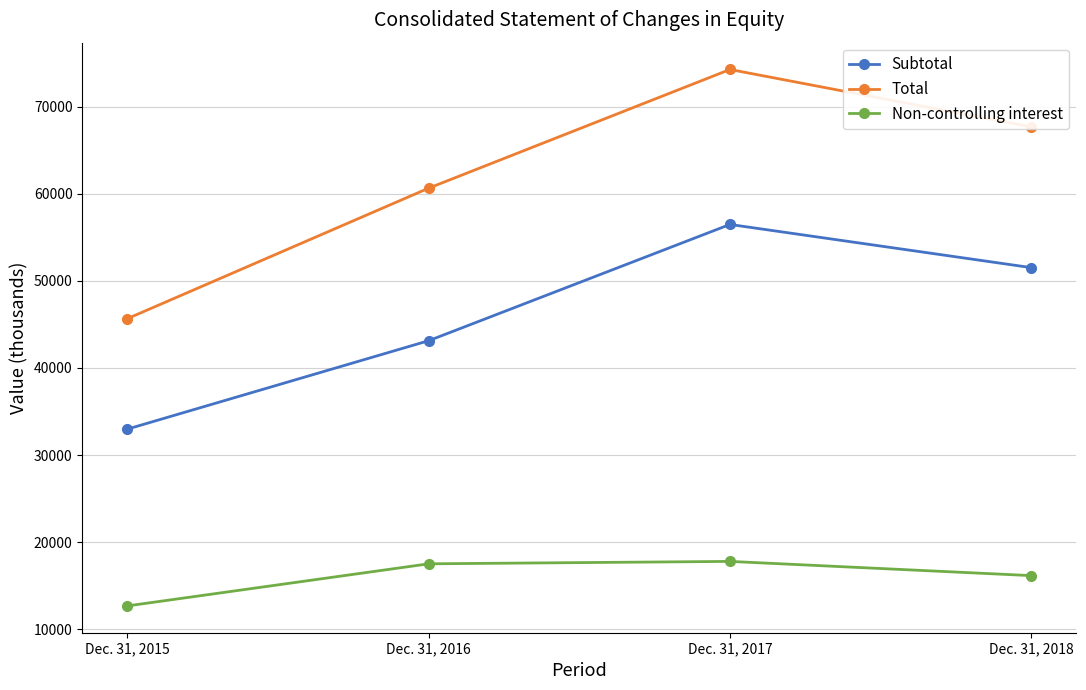

Reading left to right, extract all data points from this chart.

Subtotal: Dec. 31, 2015=32983	Dec. 31, 2016=43131	Dec. 31, 2017=56478	Dec. 31, 2018=51523
Total: Dec. 31, 2015=45666	Dec. 31, 2016=60646	Dec. 31, 2017=74270	Dec. 31, 2018=67683
Non-controlling interest: Dec. 31, 2015=12683	Dec. 31, 2016=17515	Dec. 31, 2017=17792	Dec. 31, 2018=16160